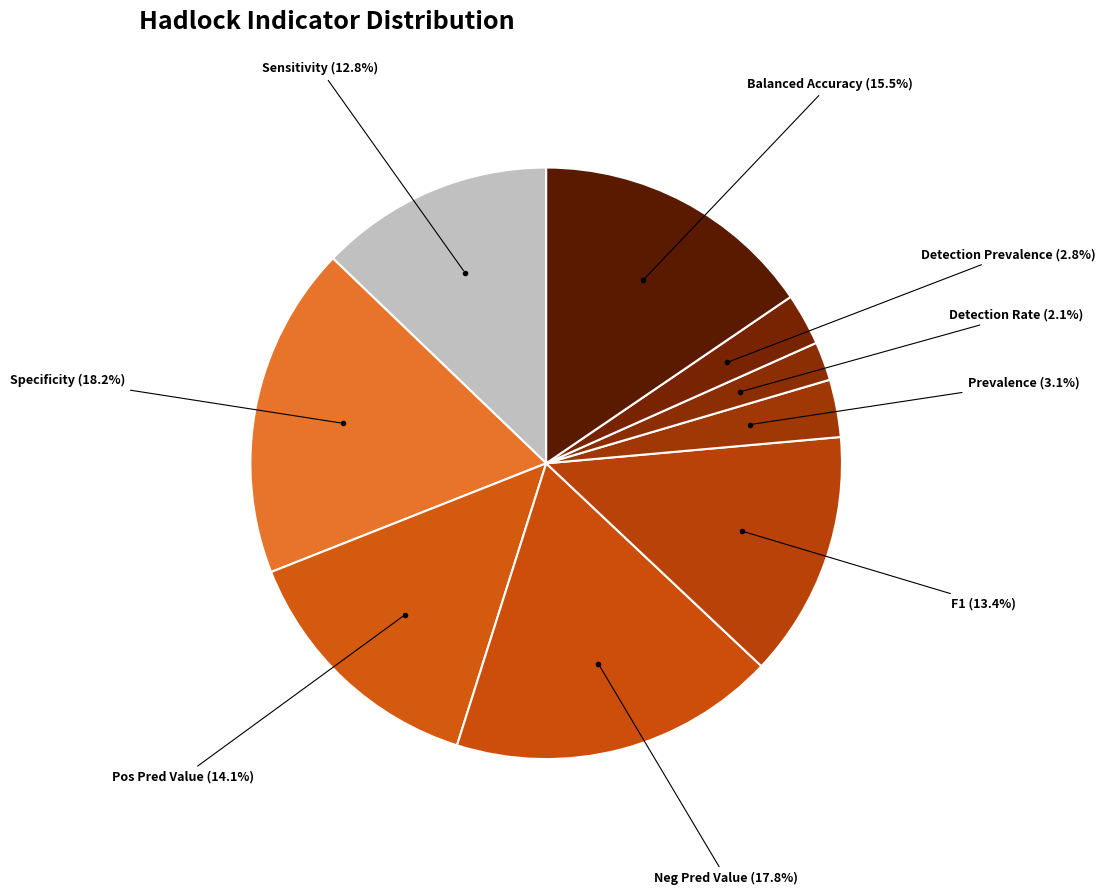

Which category has the smallest portion of the pie?

Detection Rate